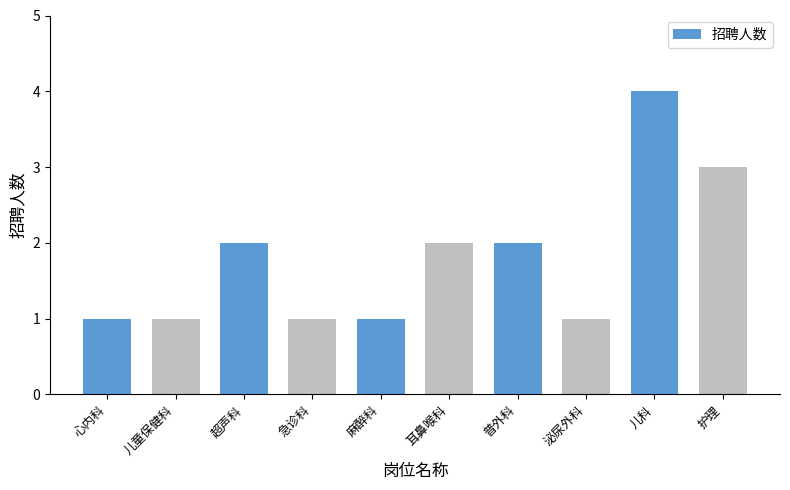

At which category does the chart reach its peak across all series?

儿科